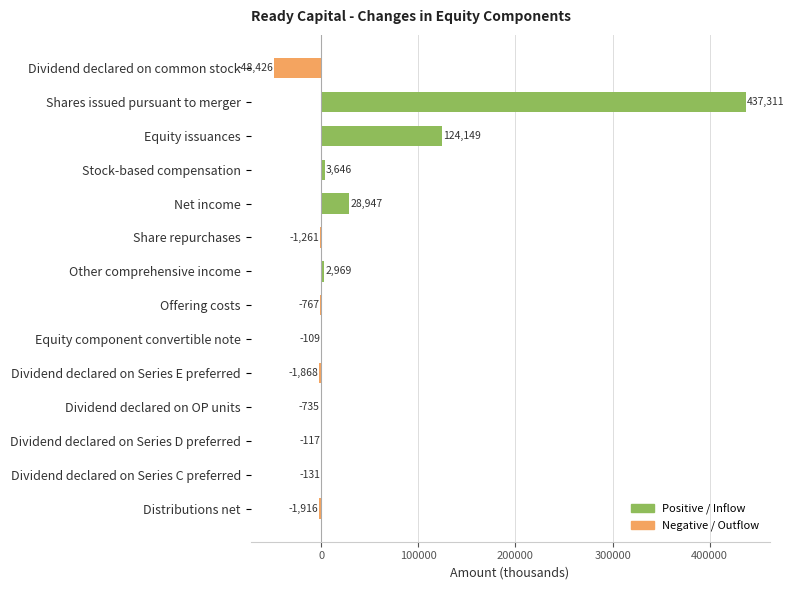

The value at Dividend declared on Series D preferred is -117. True or false?

True